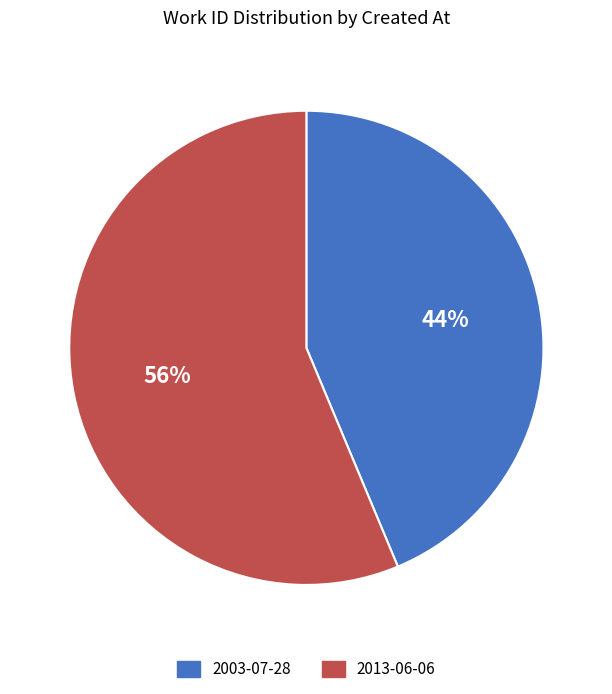

What is the majority slice?

2013-06-06